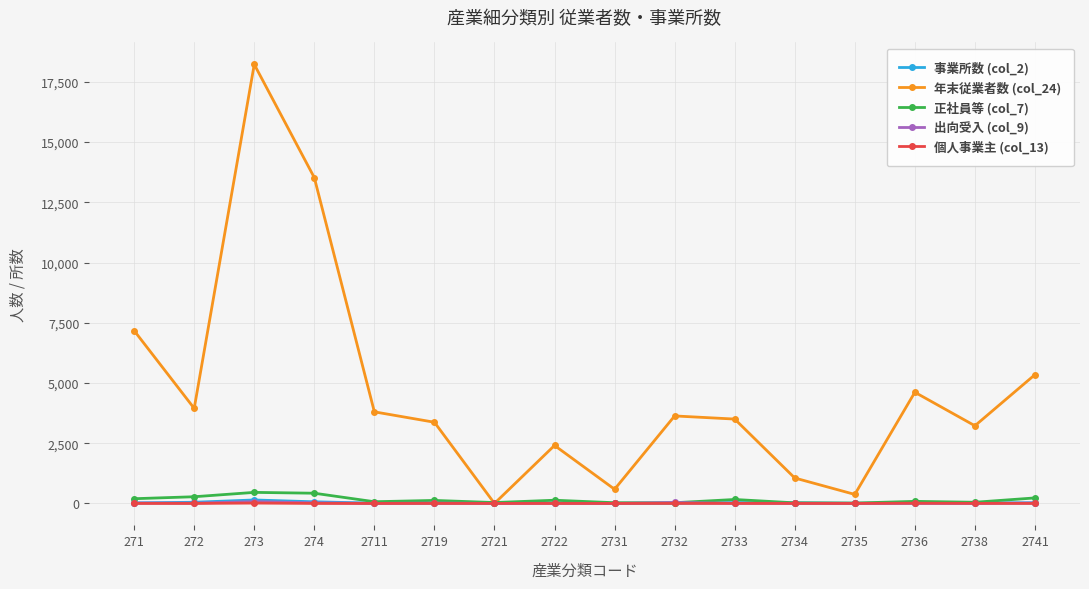

Does the chart have visible grid lines?

Yes